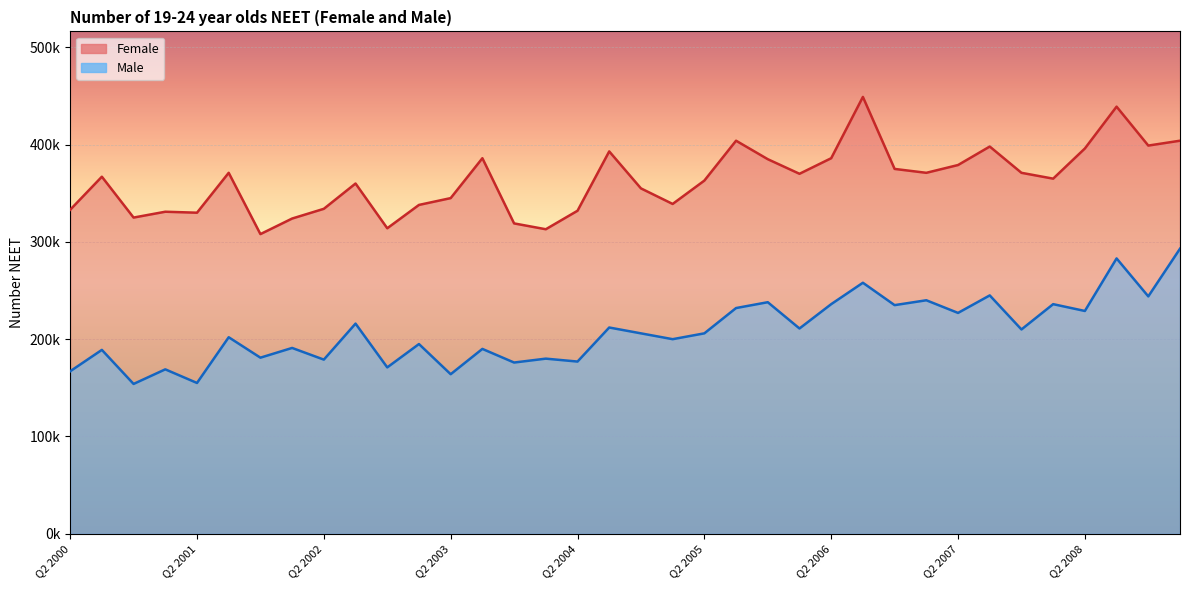

Which series changed the most between Q2 2004 and Q4 2007?

Female